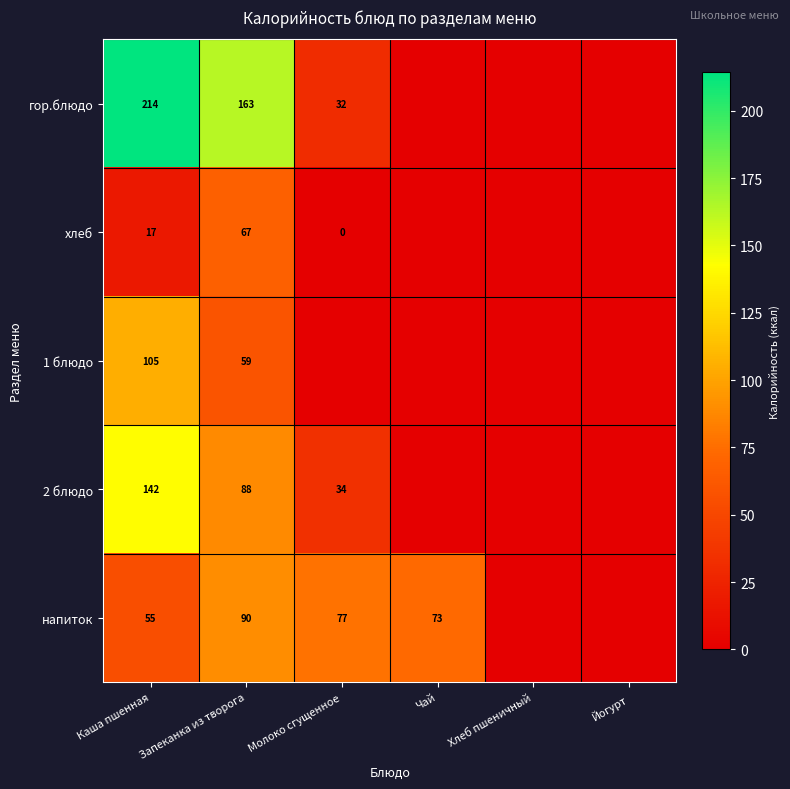

Is it true that хлеб equals 67 at Запеканка из творога?

True